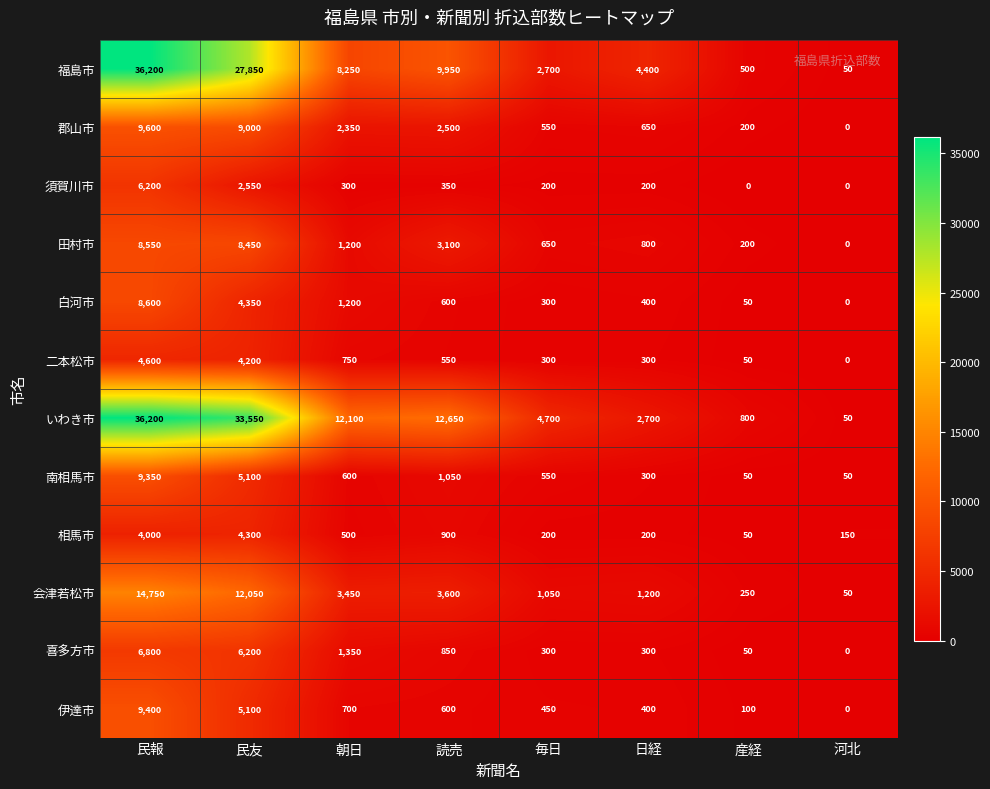

What is the difference between the second highest and second lowest values in the 相馬市 series?

3850